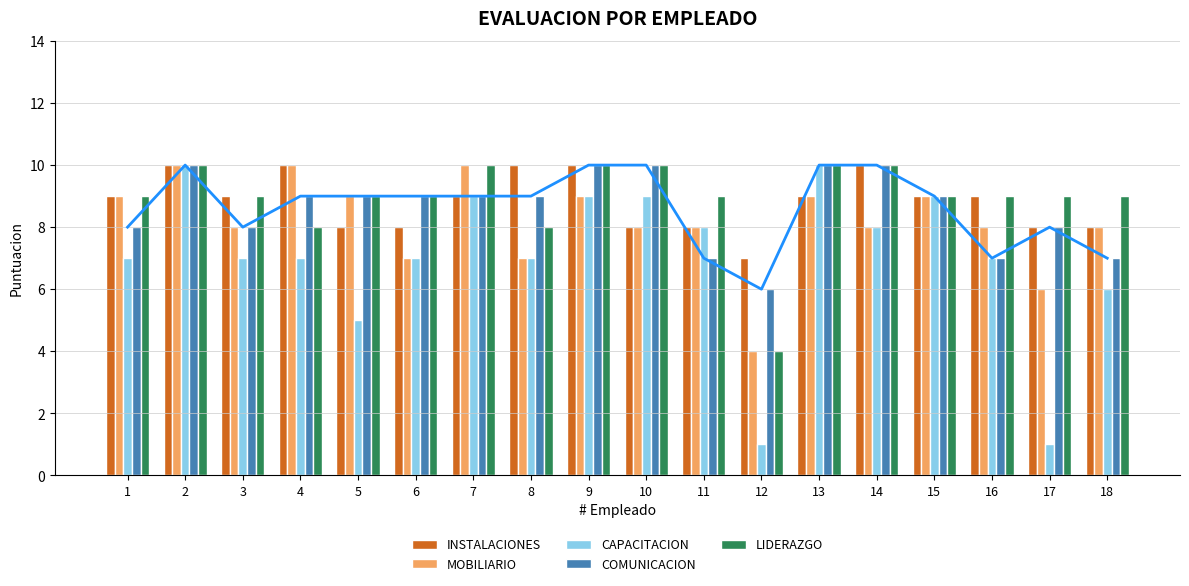

How many data points in INSTALACIONES are above 9?

5